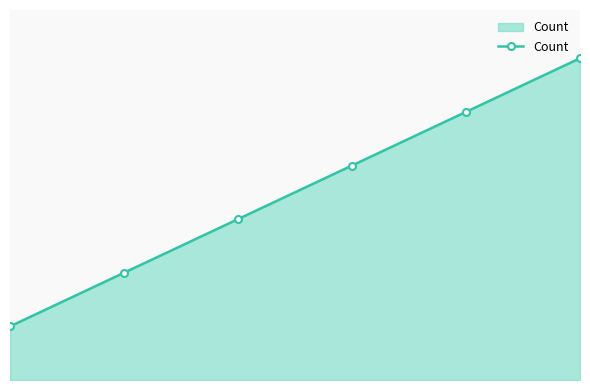

Does the chart have visible grid lines?

No